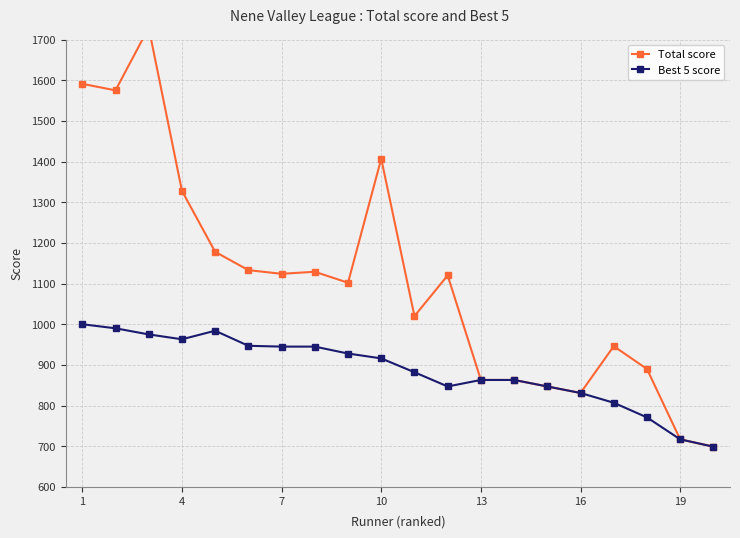

The value of Best 5 score at 4 is 239. True or false?

False